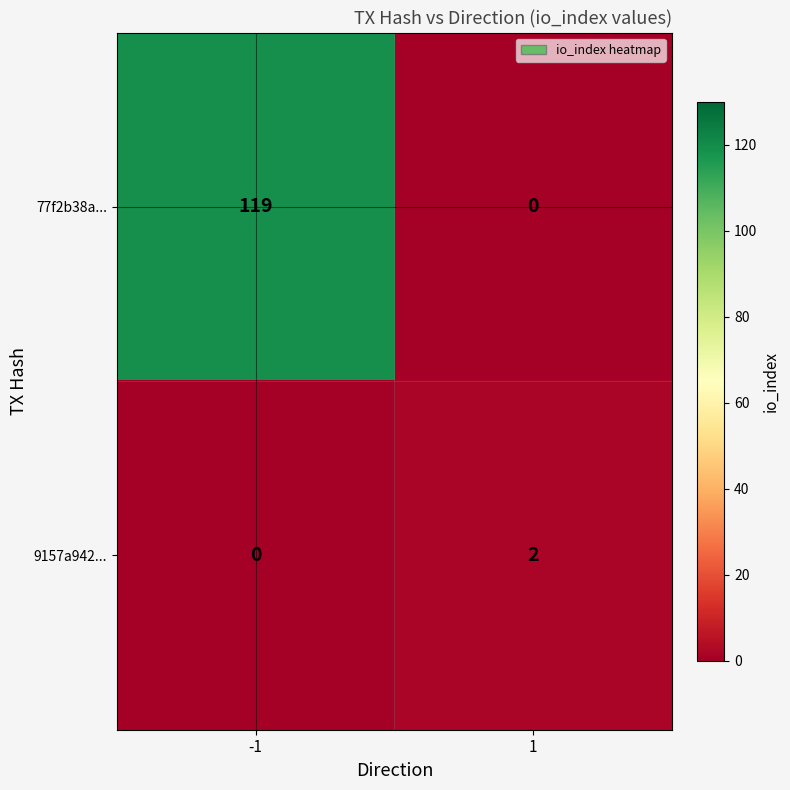

Rank the series by their average value, from highest to lowest.

77f2b38a..., 9157a942...